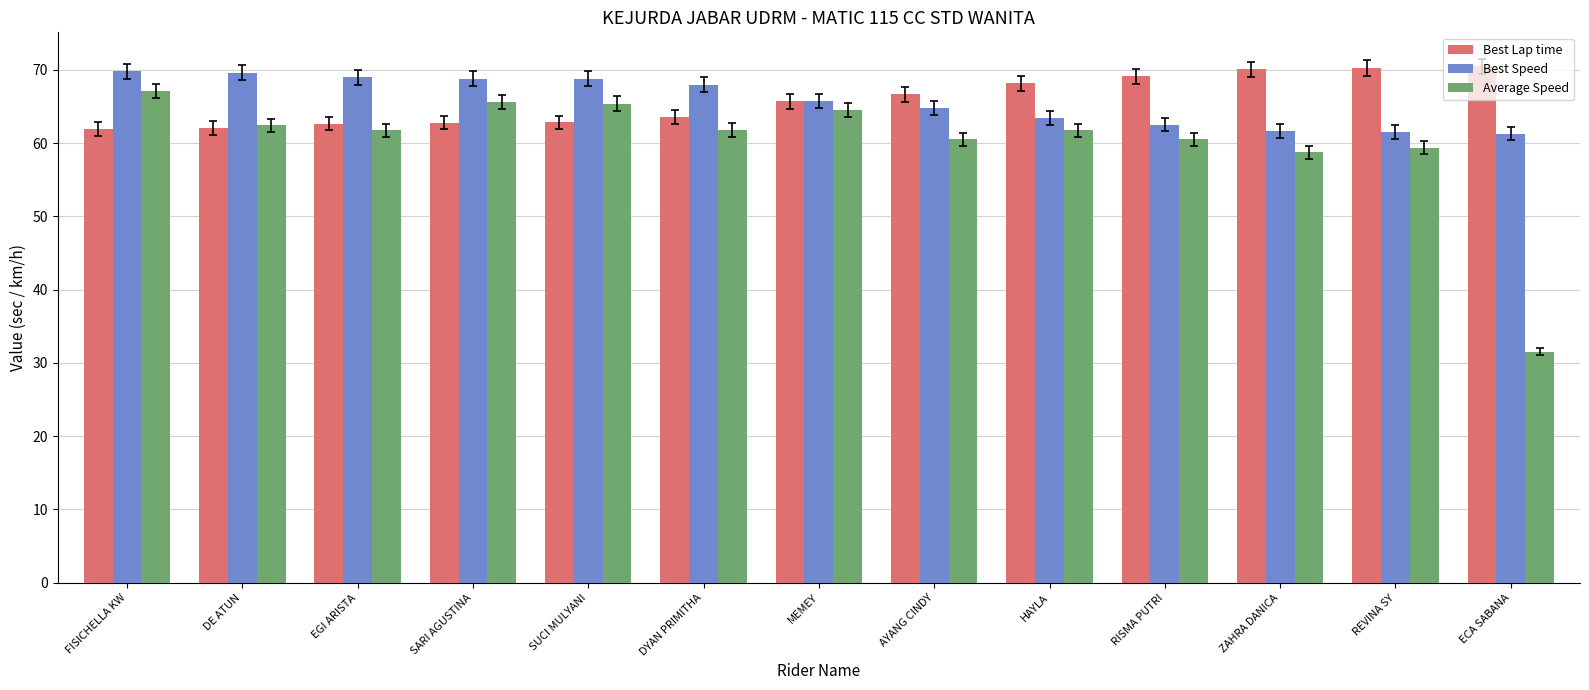

What is the greatest value displayed?

70.5